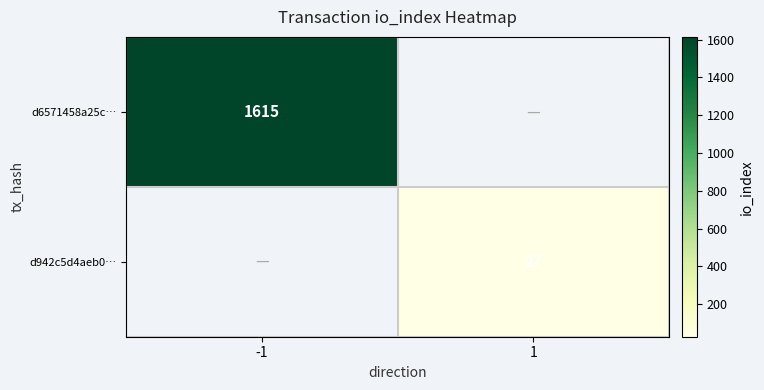

The value of d6571458a25c… at -1 is 2319. True or false?

False